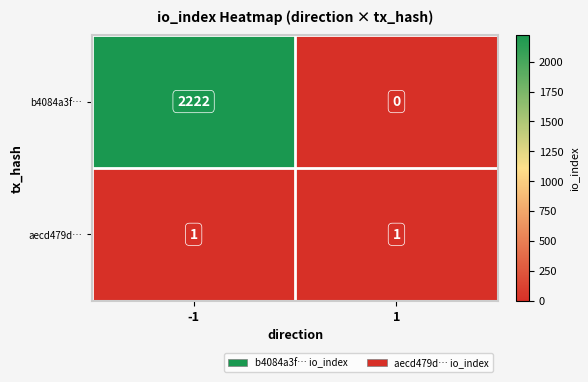

True or false: b4084a3f… has a value of 3315 at -1.

False